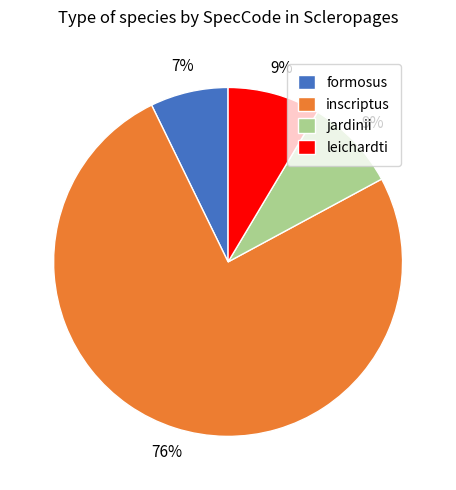

Between leichardti and formosus, which is larger?

leichardti